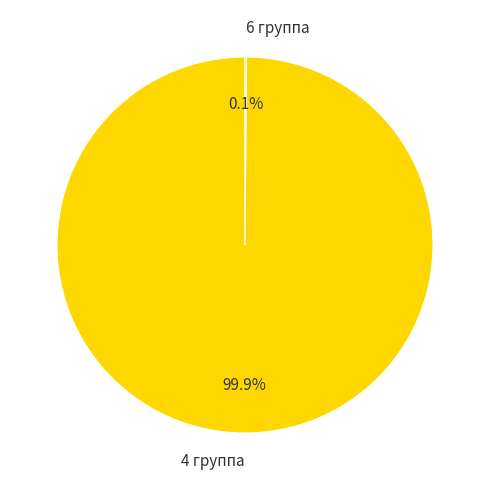

Is 4 группа the majority of the pie?

Yes